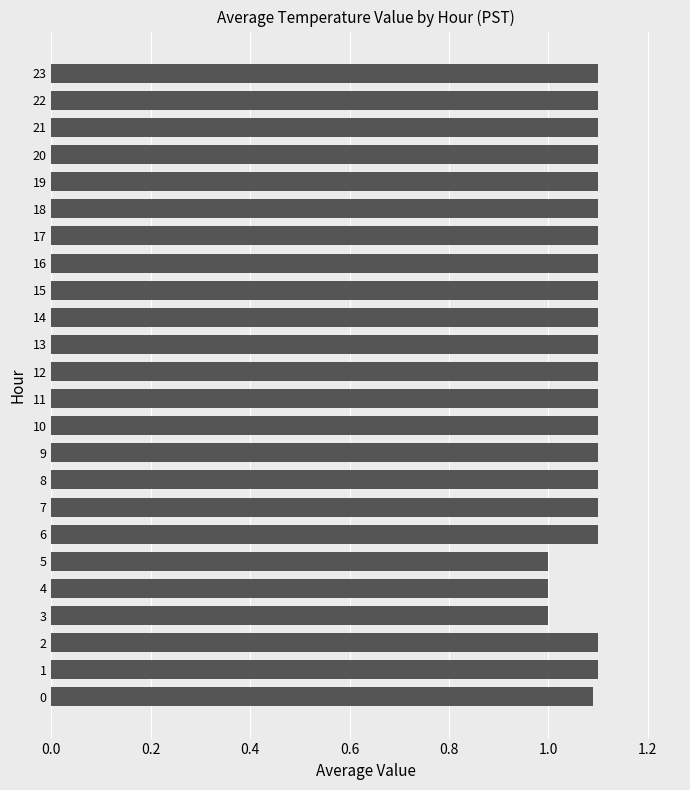

Count the number of categories in the chart.

24